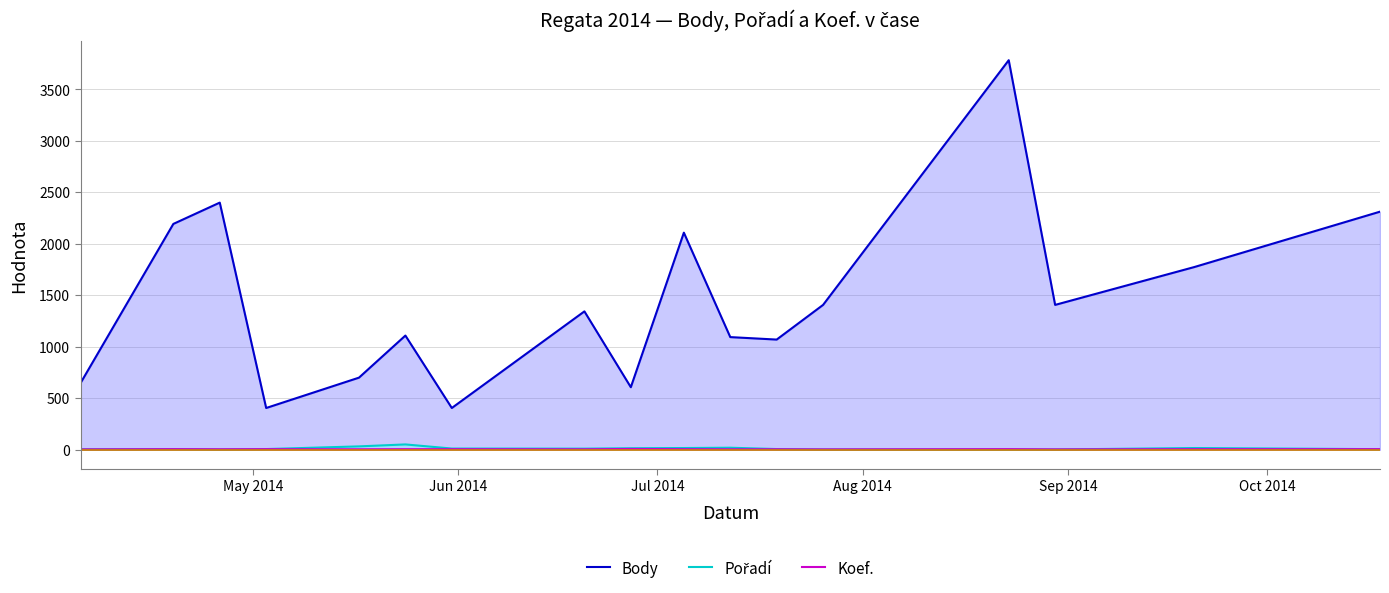

True or false: Body and Koef. cross at least once.

False